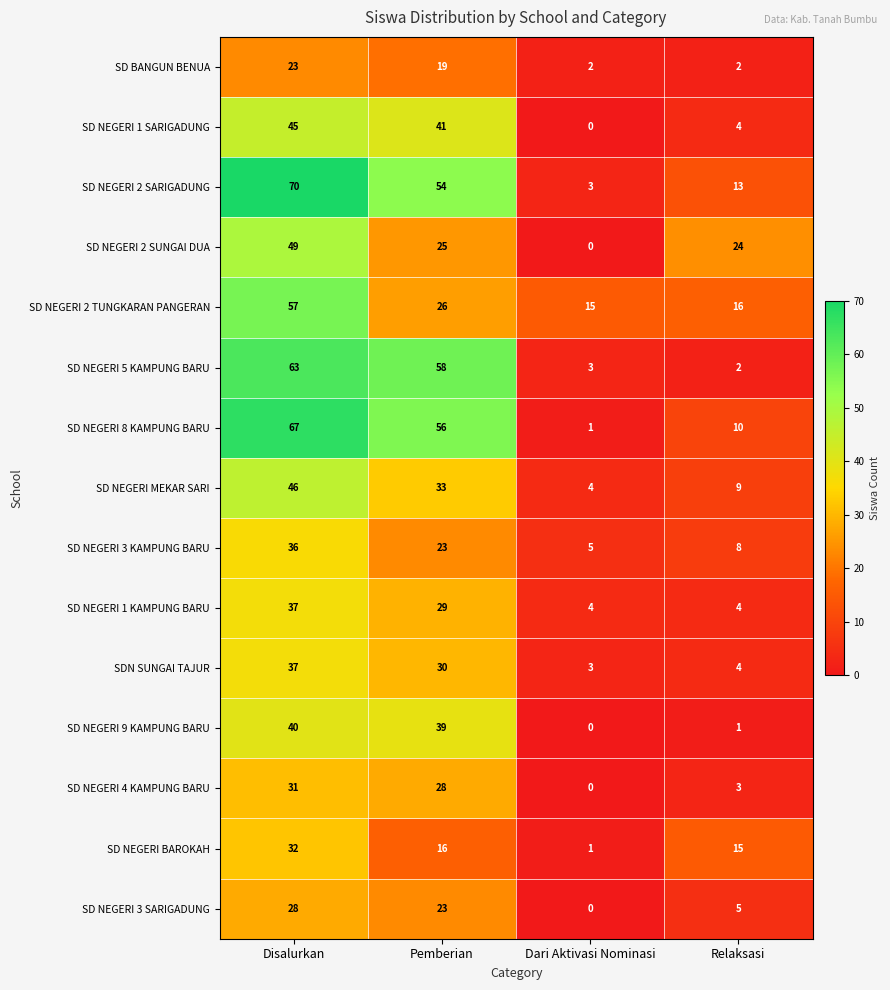

What is the total value across all series at Pemberian?

500